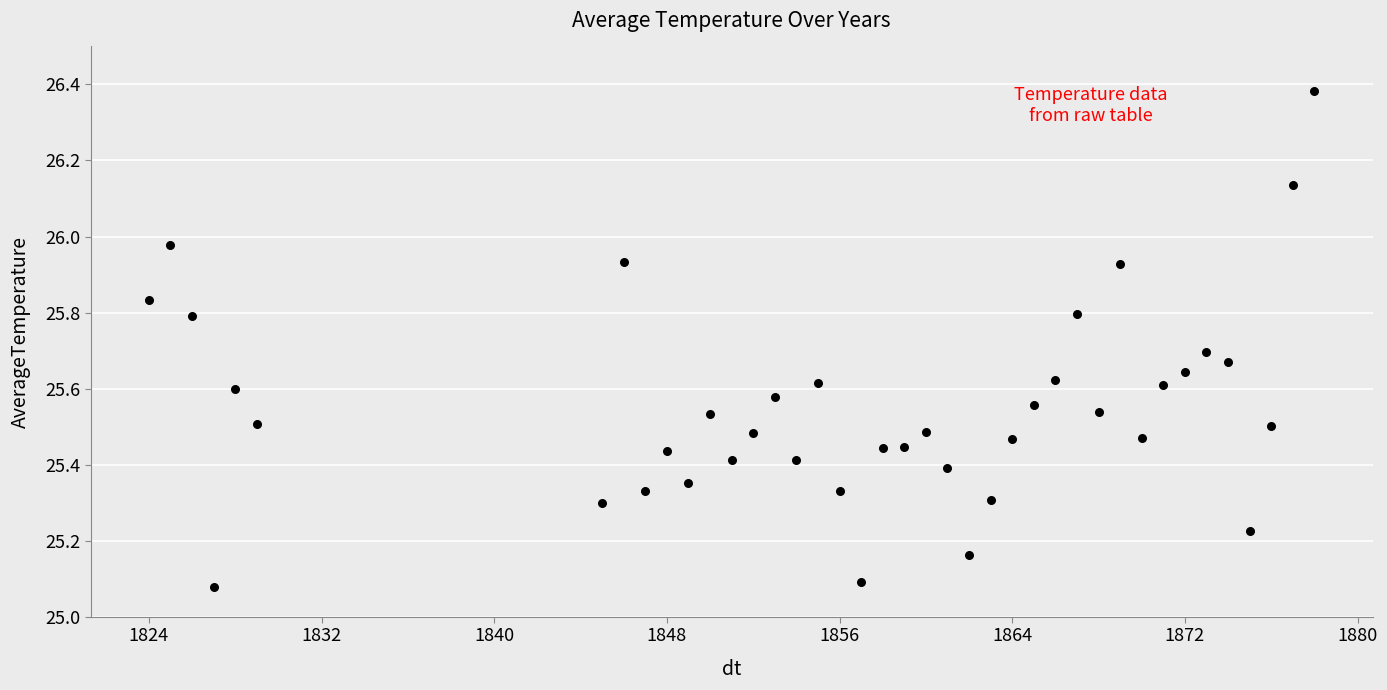

What is the range of X values (max minus min)?

54.0